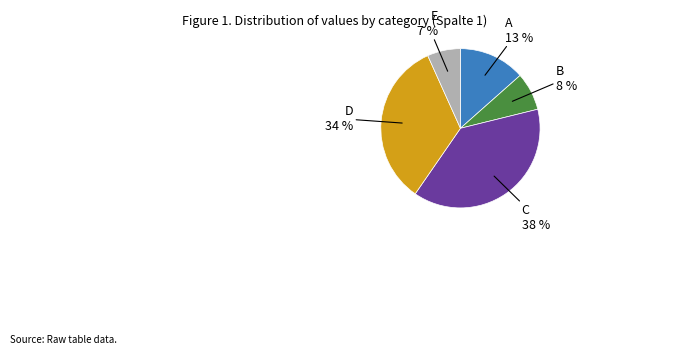

How many segments does this pie chart have?

5